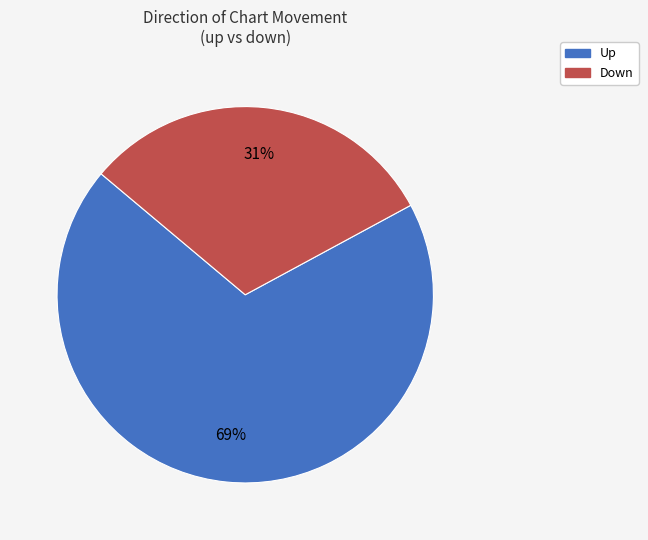

Does any single category account for the majority?

Yes